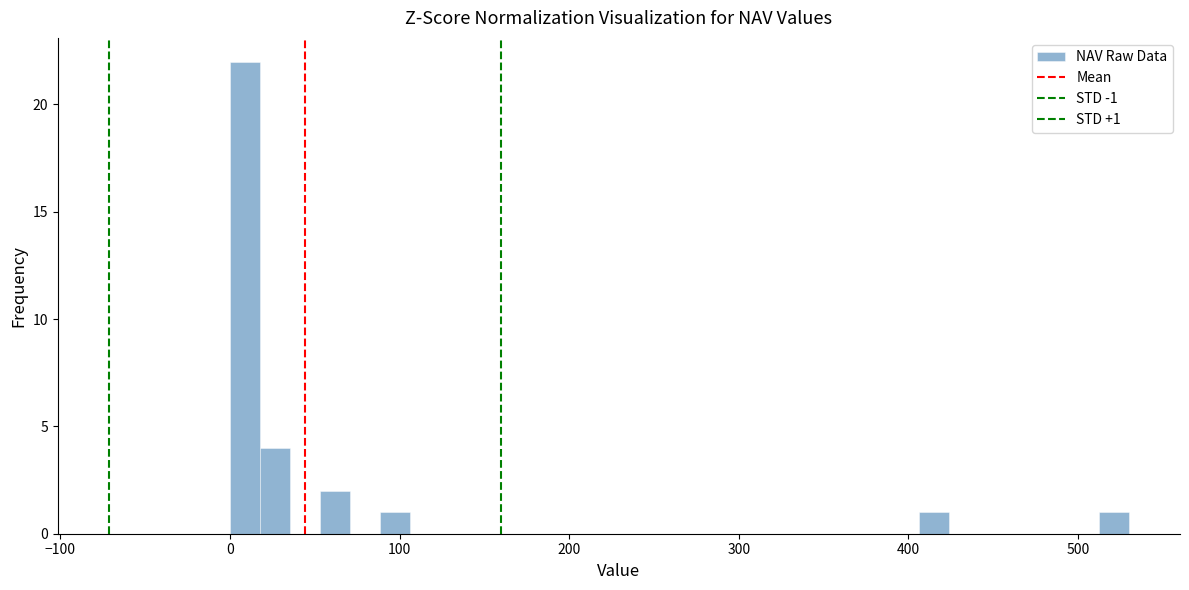

Read against the x-axis, roughly where is the centre of the tallest bar?

10